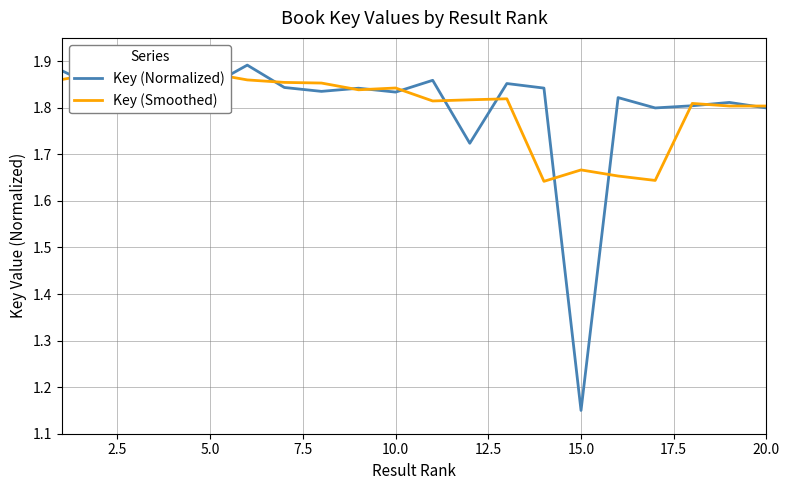

In Key (Smoothed), how many points are higher than both neighbors (excluding endpoints)?

6